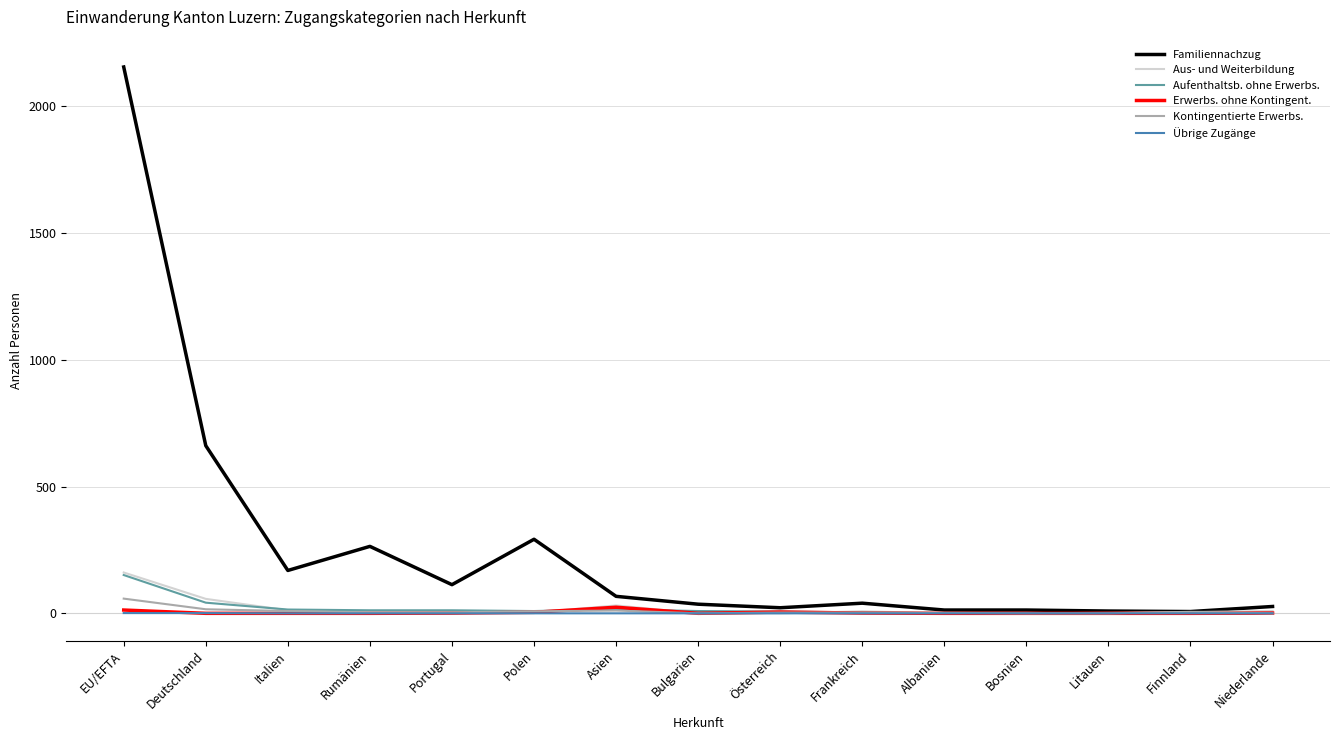

Which series has the largest total across all categories?

Familiennachzug